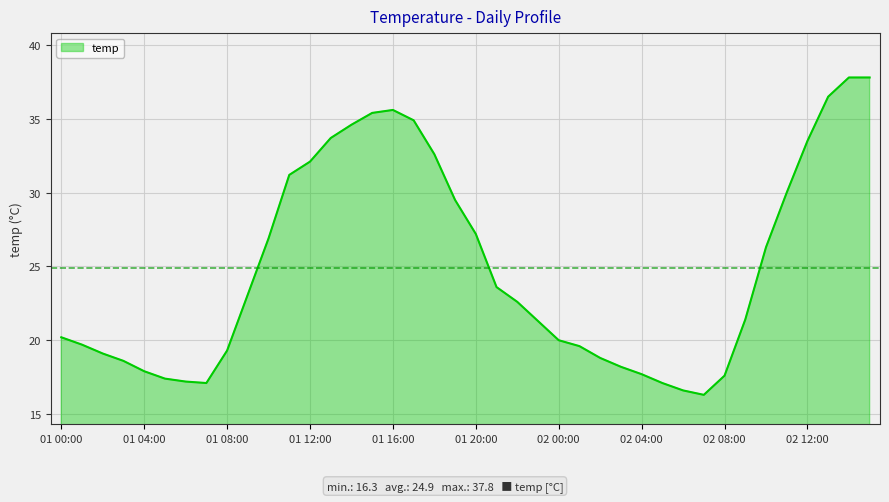

What is the maximum value shown in the chart?

37.8